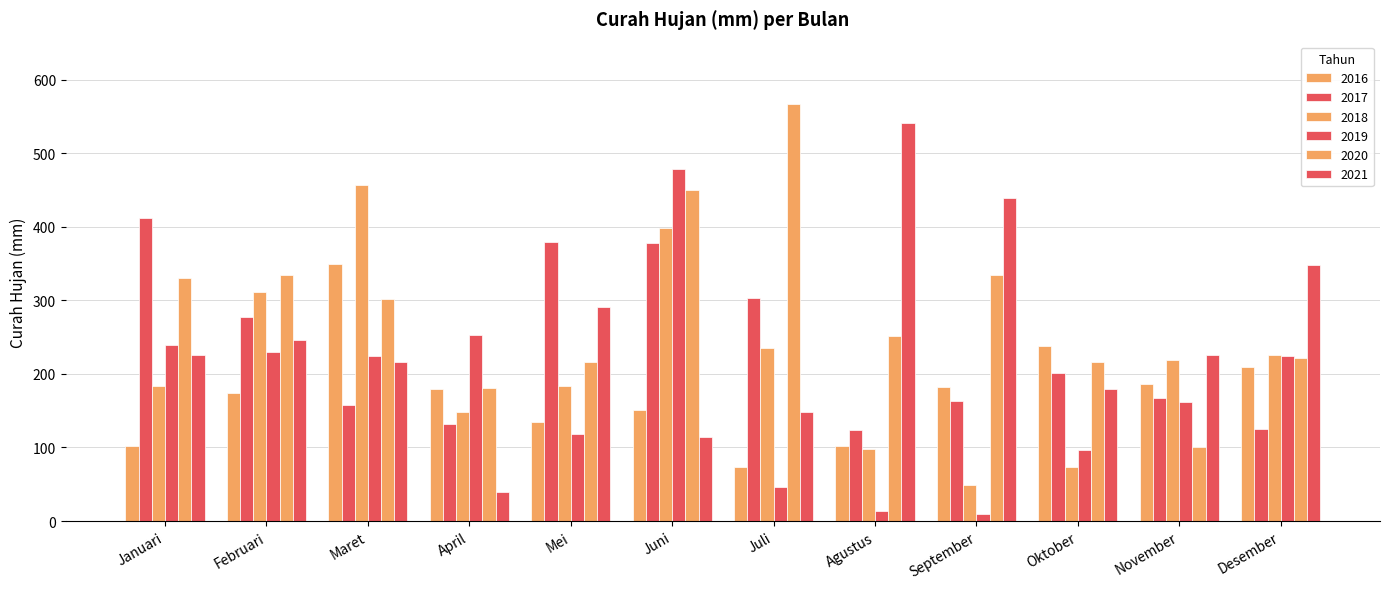

What is the value of the 2019 bar at the 11th from the left?

162.5